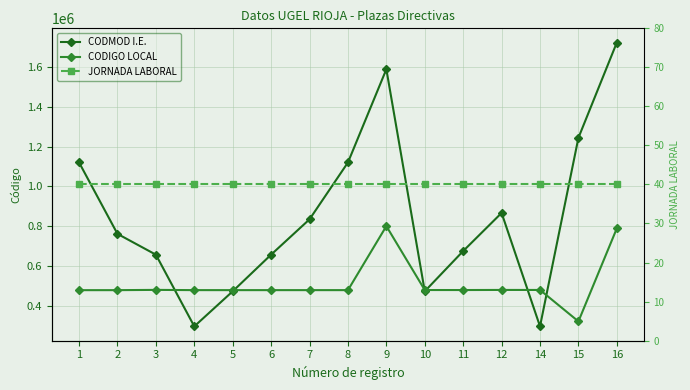

List the series in order of their overall mean, highest first.

CODMOD I.E., CODIGO LOCAL, JORNADA LABORAL